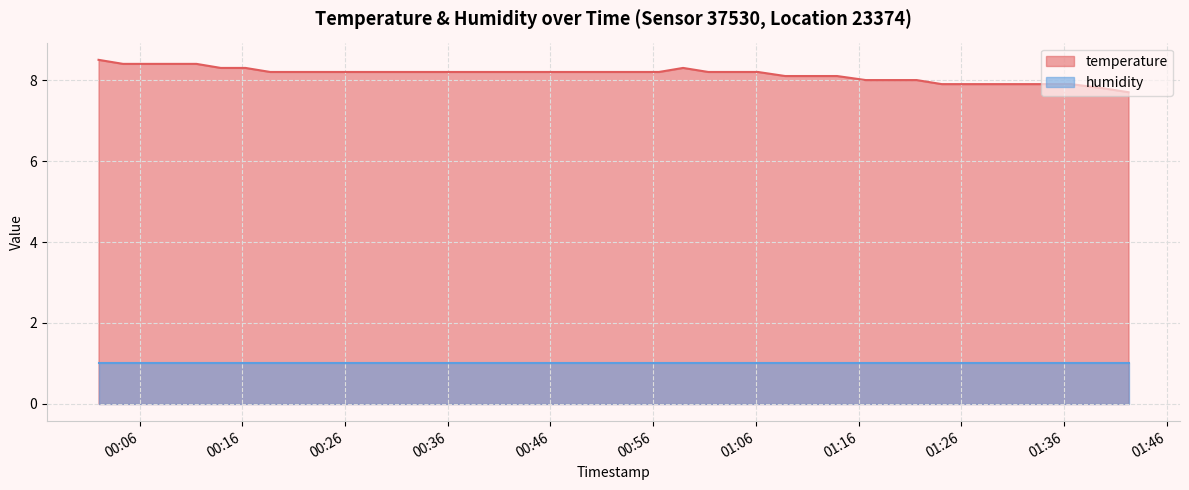

What is the label of the 29th point from the right?

2023-03-26T00:28:10